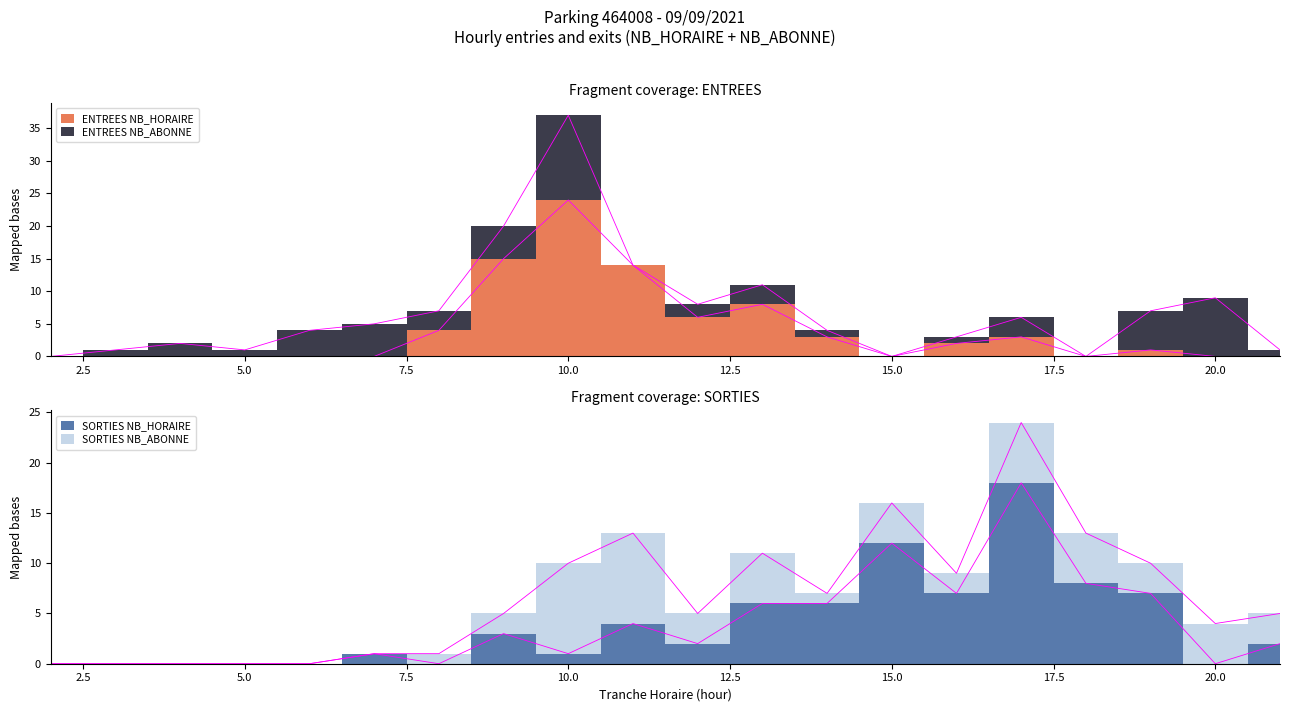

How many data points in ENTREES NB_HORAIRE are above 1?

9